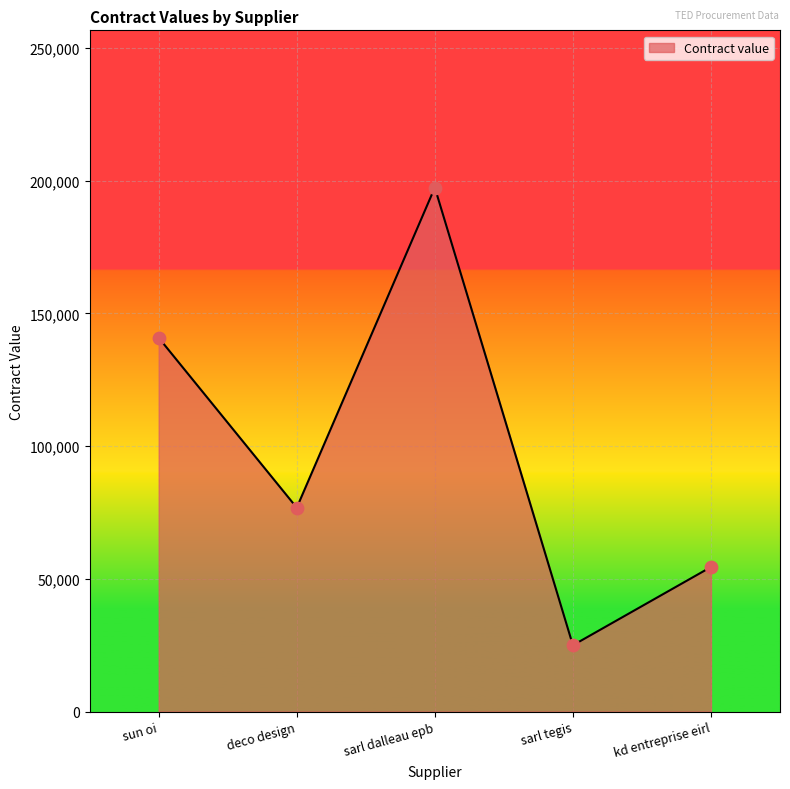

What is the change in value from sun oi to kd entreprise eirl?

-86367